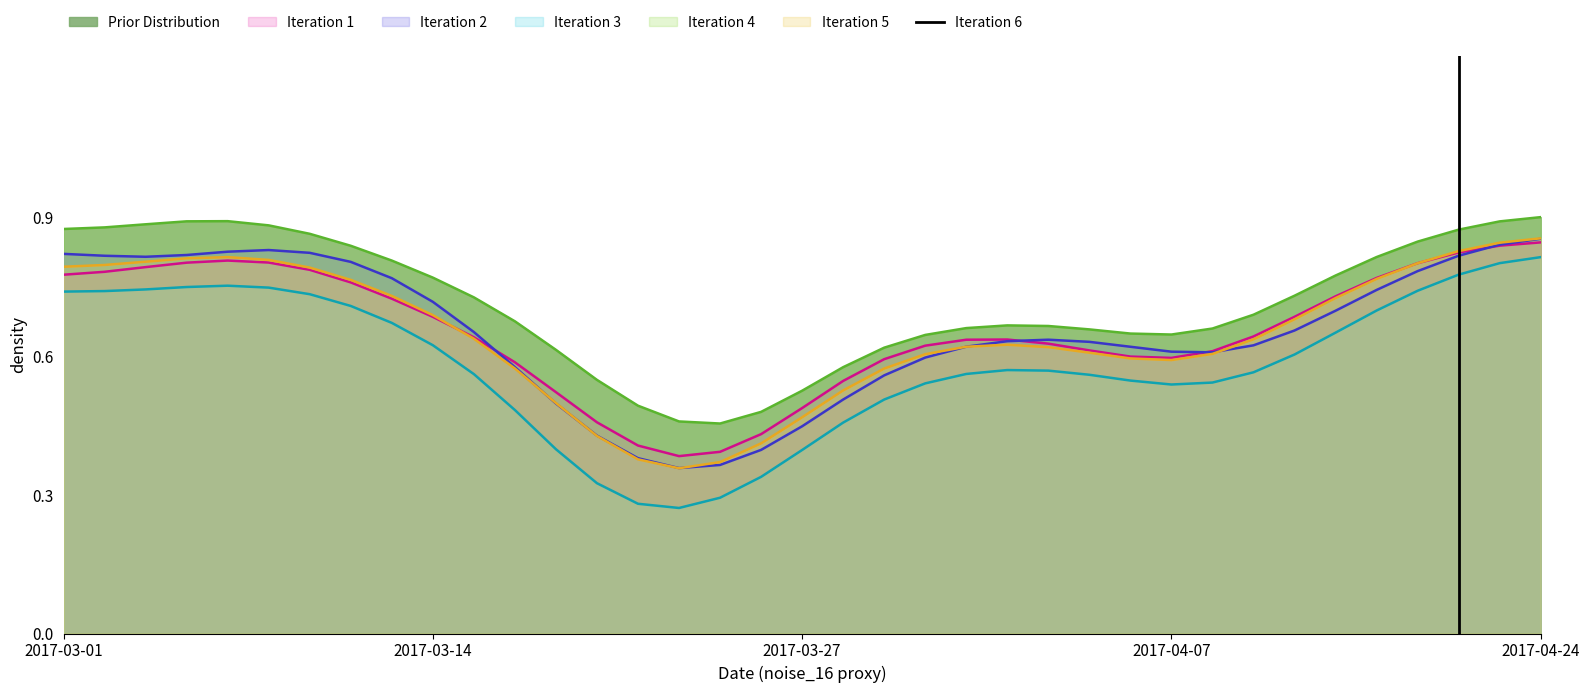

The value of Iteration 2 at 2017-04-24 is 1.4. True or false?

False